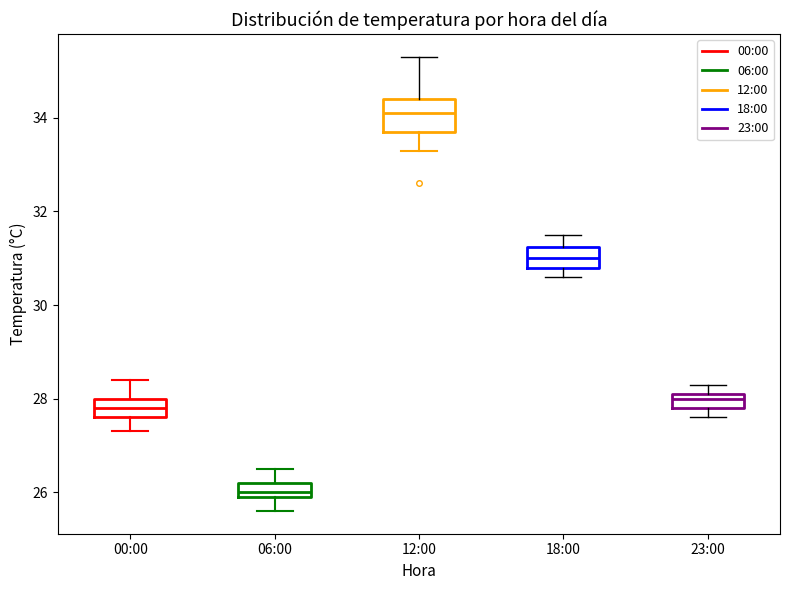

Where is the lower edge of the box for 18:00 on the y-axis? The values are not printed on the chart, so give them approximately, as read against the axis.

30.8